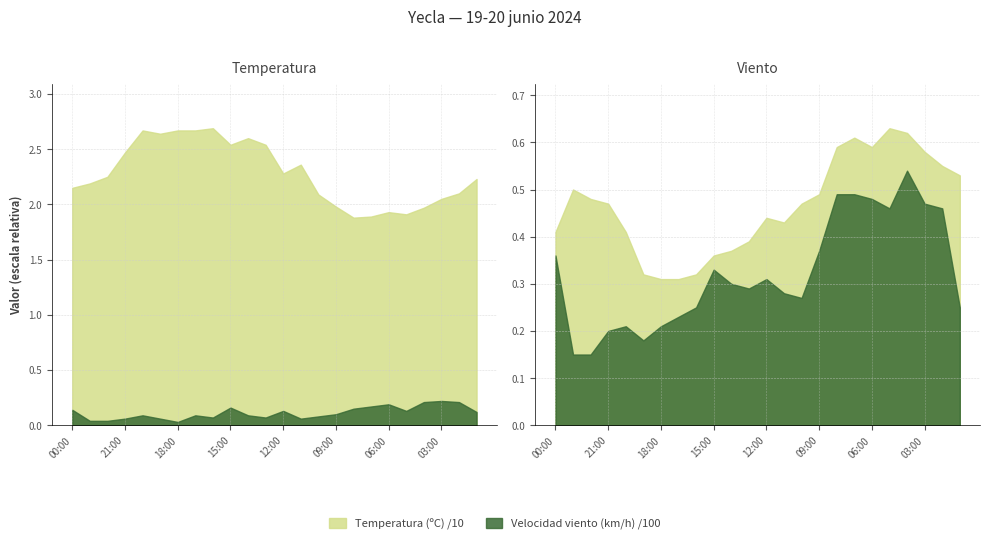

Does the chart display data point markers on the line(s)?

No